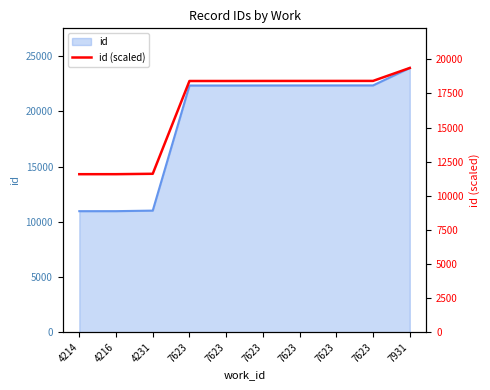

Which category has the lowest value across all series?

4214